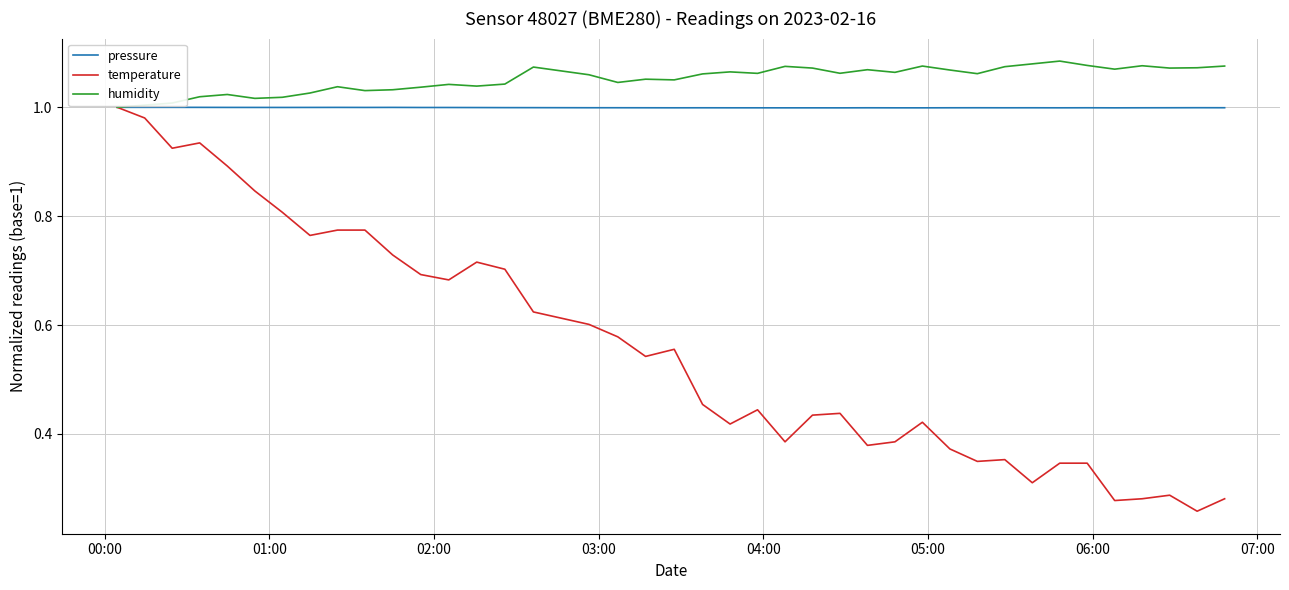

Which series has the largest total across all categories?

humidity